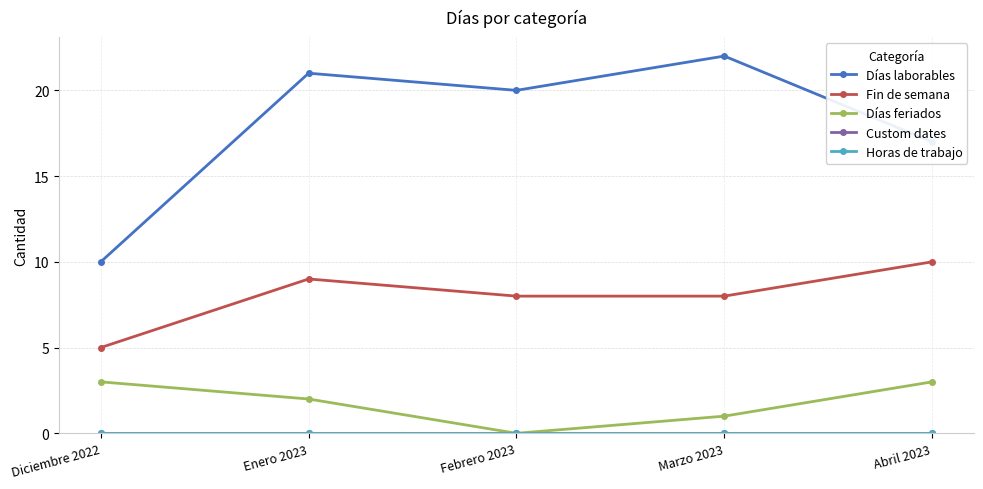

True or false: Custom dates and Fin de semana intersect in this chart.

False